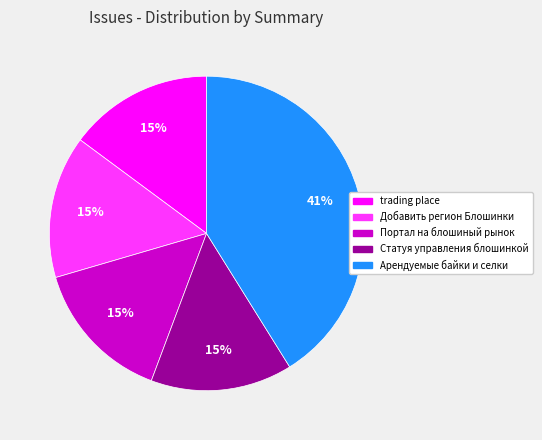

The Арендуемые байки и селки slice represents 51% of the pie. True or false?

False